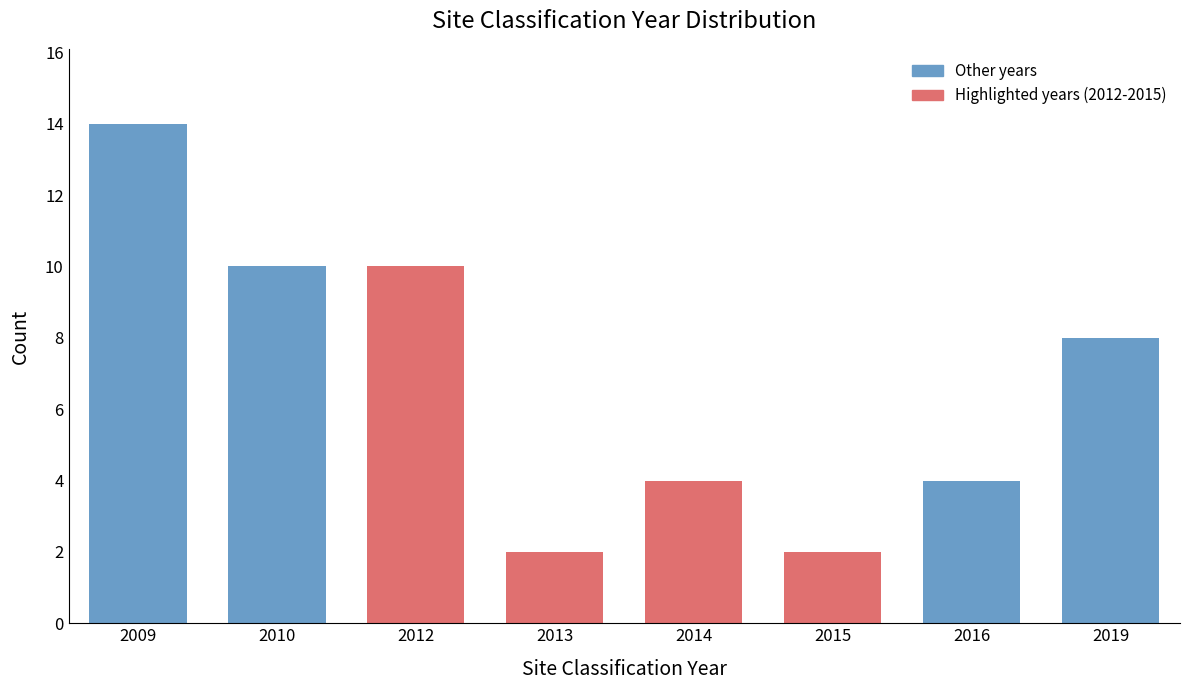

Reading left to right, extract all data points from this chart.

14	10	10	2	4	2	4	8